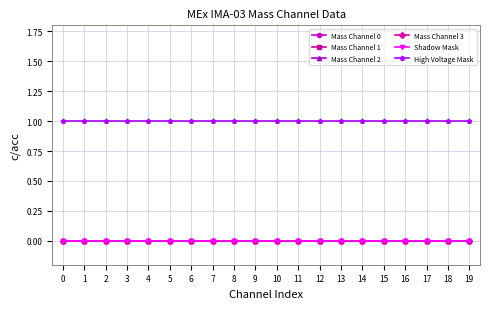

Is this an area chart (filled region under the line)?

No